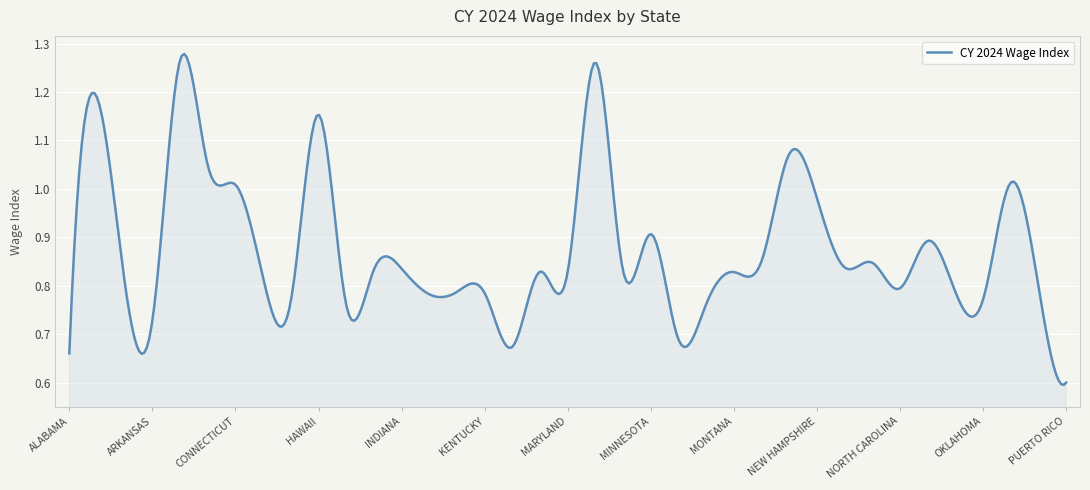

Is this an area chart (filled region under the line)?

Yes